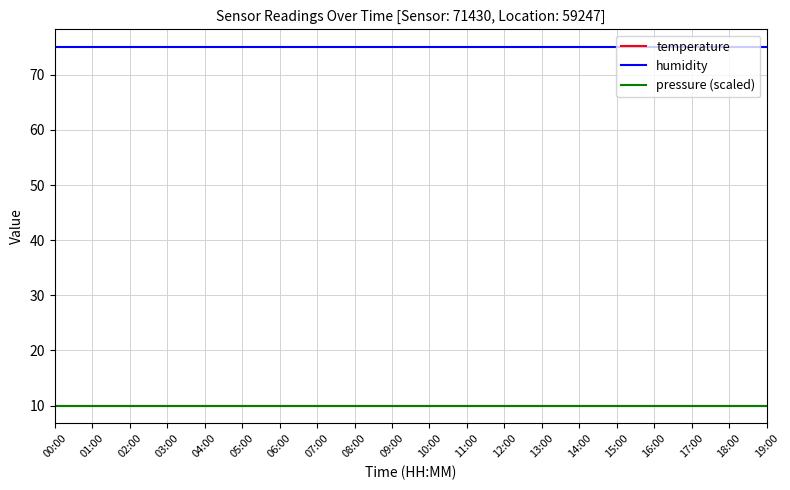

Reading left to right, transcribe all the data shown in this chart.

temperature: 00:00=10	01:00=10	02:00=10	03:00=10	04:00=10	05:00=10	06:00=10	07:00=10	08:00=10	09:00=10	10:00=10	11:00=10	12:00=10	13:00=10	14:00=10	15:00=10	16:00=10	17:00=10	18:00=10	19:00=10
humidity: 00:00=75	01:00=75	02:00=75	03:00=75	04:00=75	05:00=75	06:00=75	07:00=75	08:00=75	09:00=75	10:00=75	11:00=75	12:00=75	13:00=75	14:00=75	15:00=75	16:00=75	17:00=75	18:00=75	19:00=75
pressure (scaled): 00:00=10	01:00=10	02:00=10	03:00=10	04:00=10	05:00=10	06:00=10	07:00=10	08:00=10	09:00=10	10:00=10	11:00=10	12:00=10	13:00=10	14:00=10	15:00=10	16:00=10	17:00=10	18:00=10	19:00=10